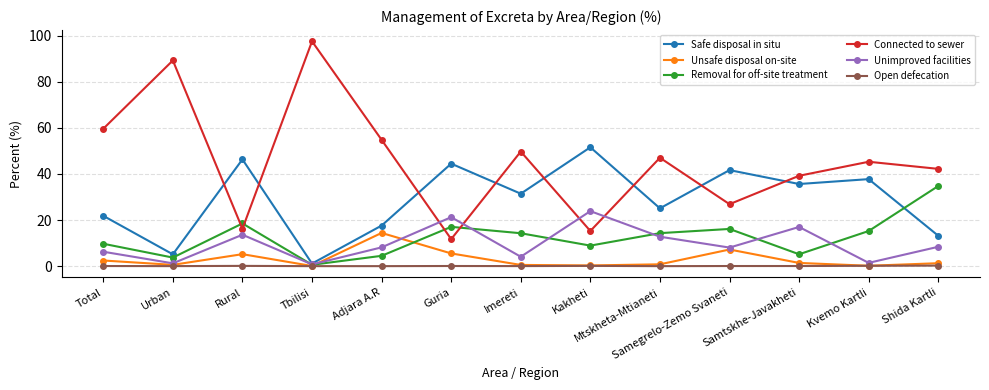

True or false: Connected to sewer has more than 1 points higher than both neighbors.

True